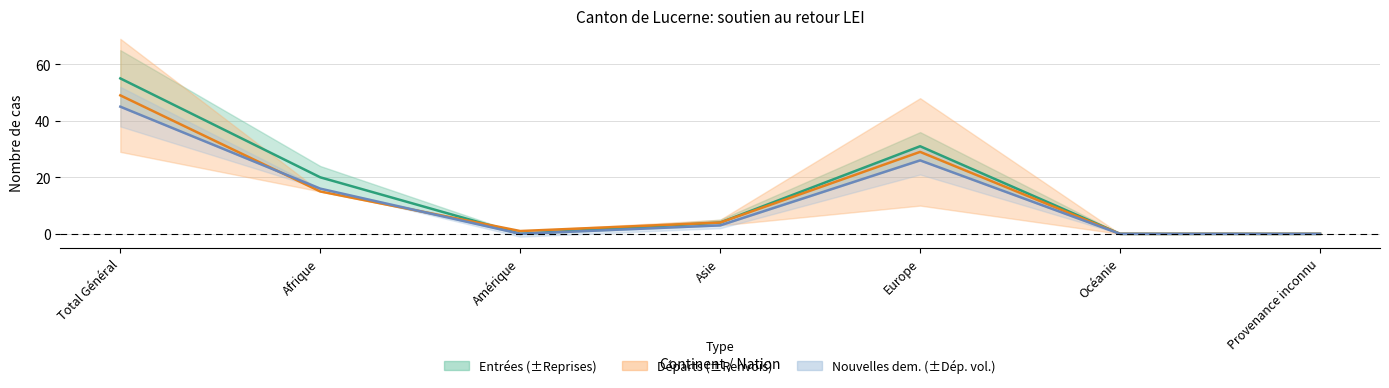

What is the label of the 6th point from the right?

Afrique